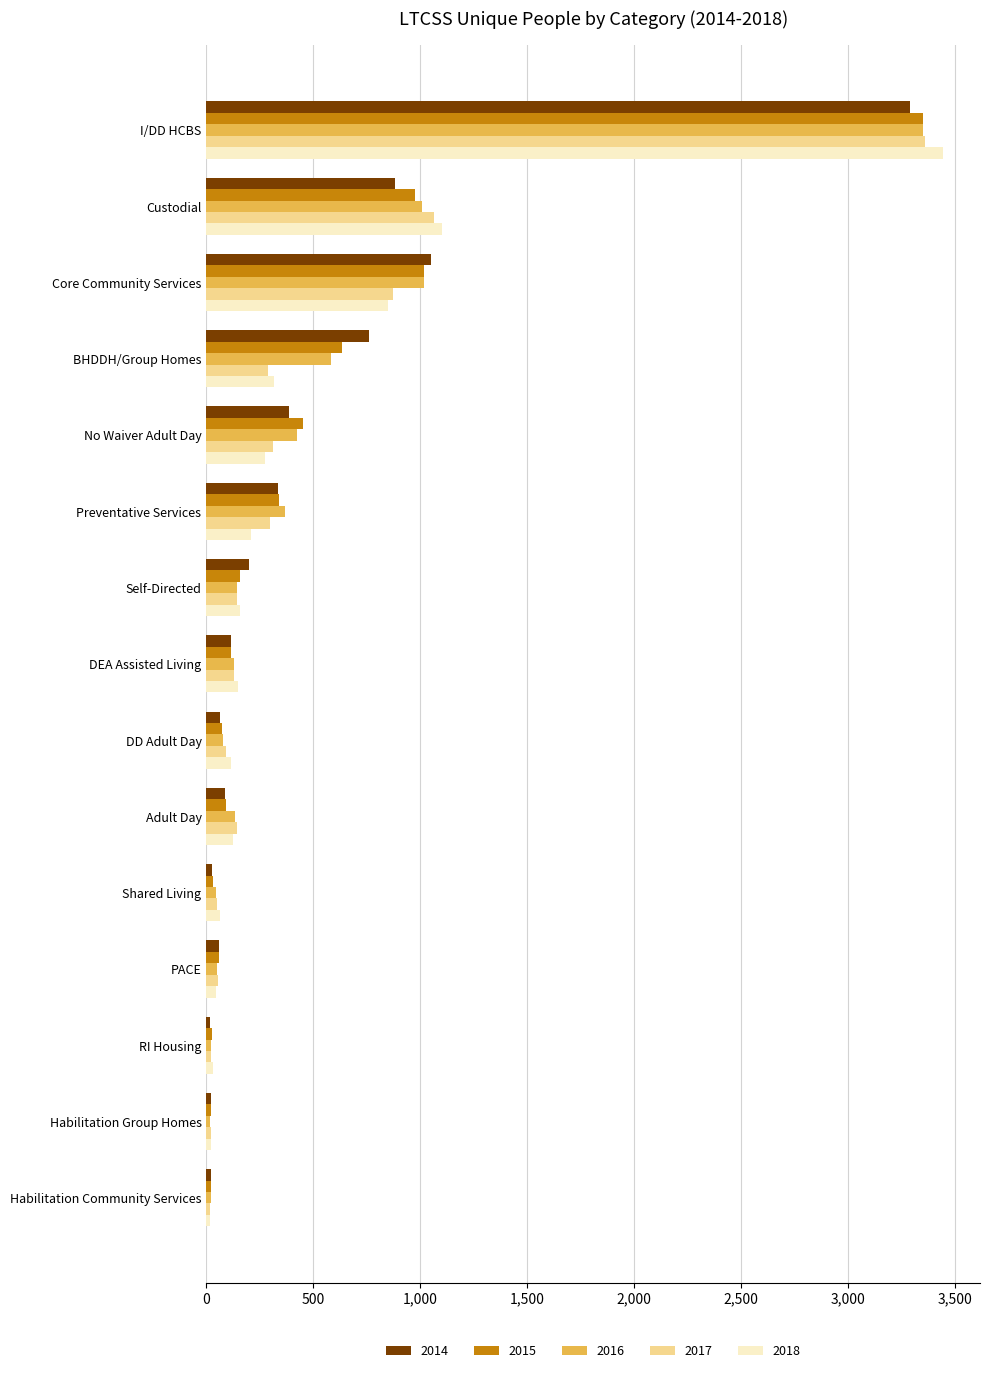

The value of 2016 at No Waiver Adult Day is 425. True or false?

True